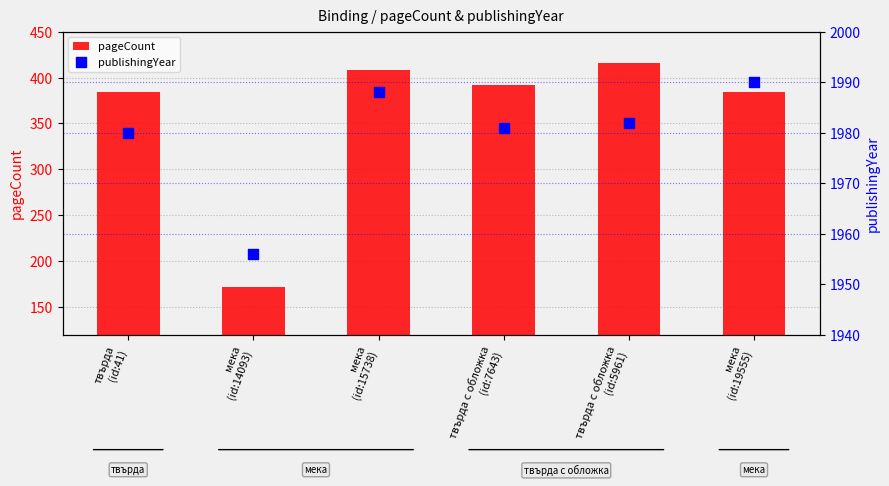

At how many categories does at least one series exceed 752?

6